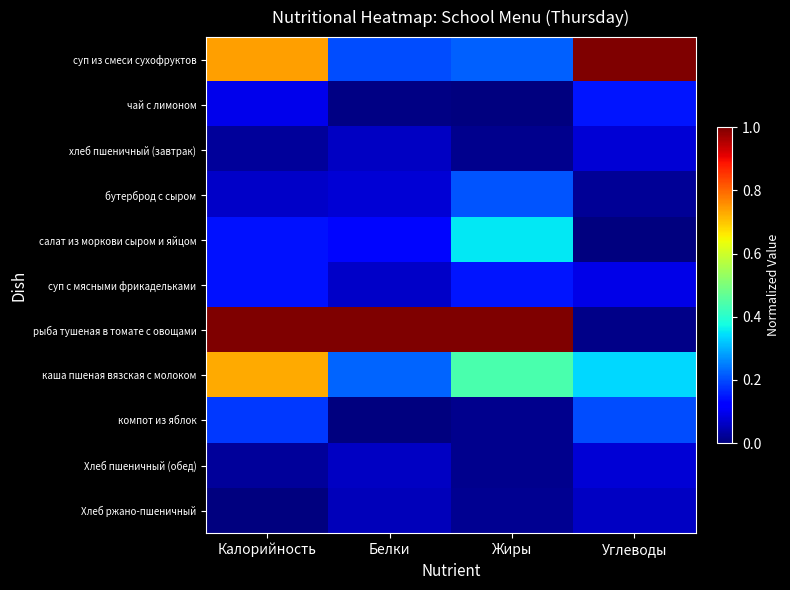

What is the spread (max minus min) of values at Калорийность?

1.0